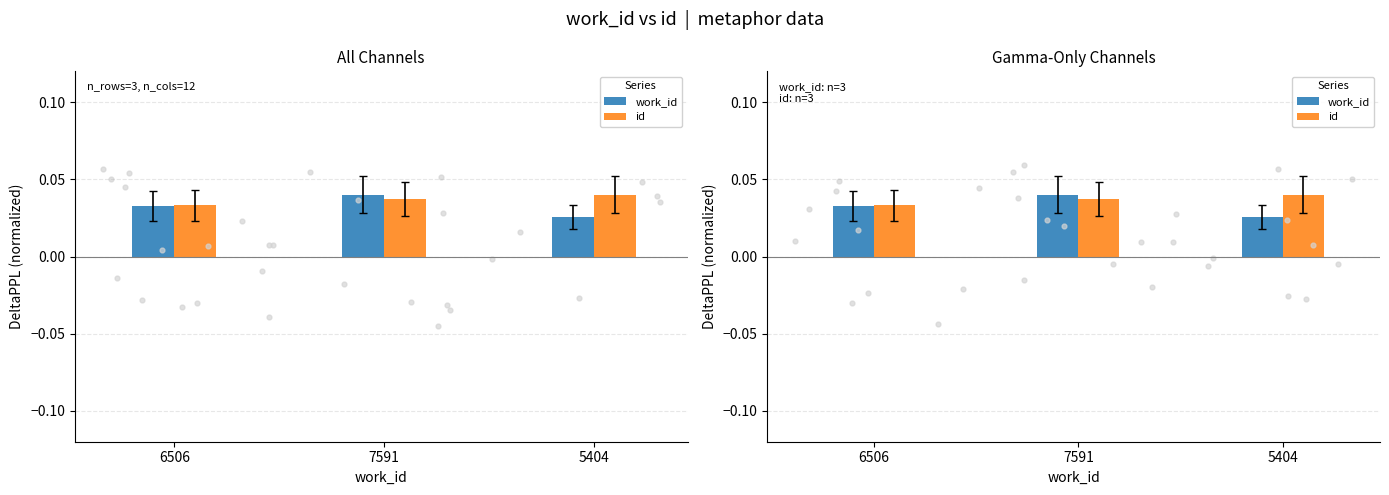

Which series has the largest total across all categories?

id